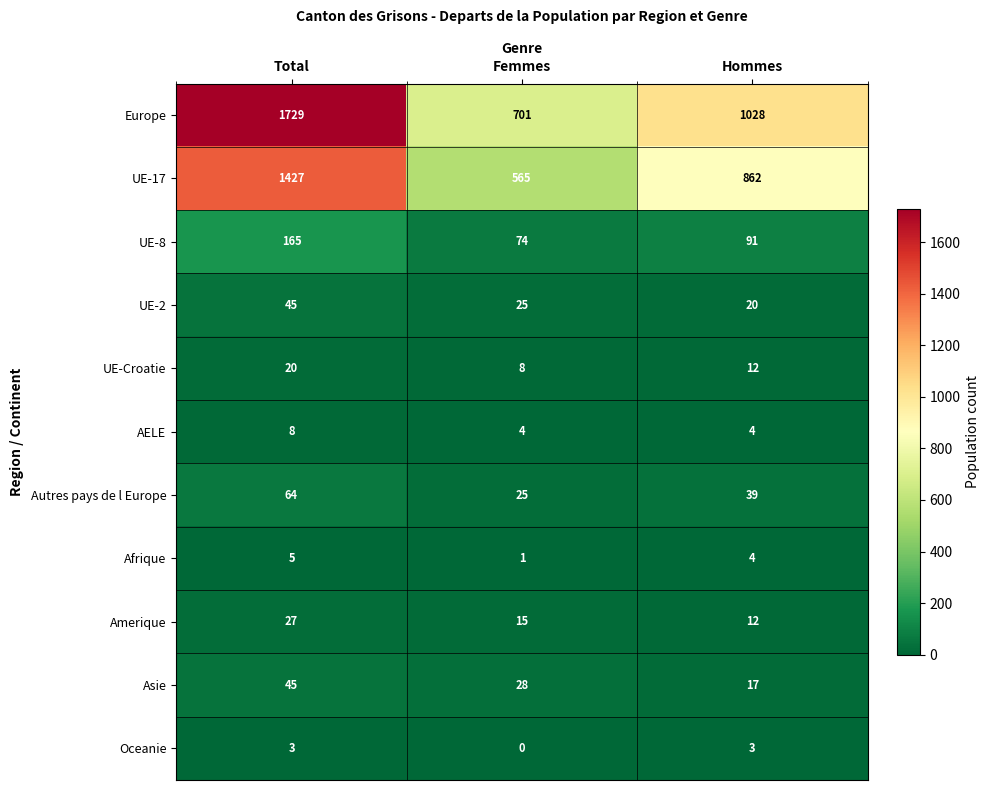

The UE-2 series shows 36 at Femmes. True or false?

False